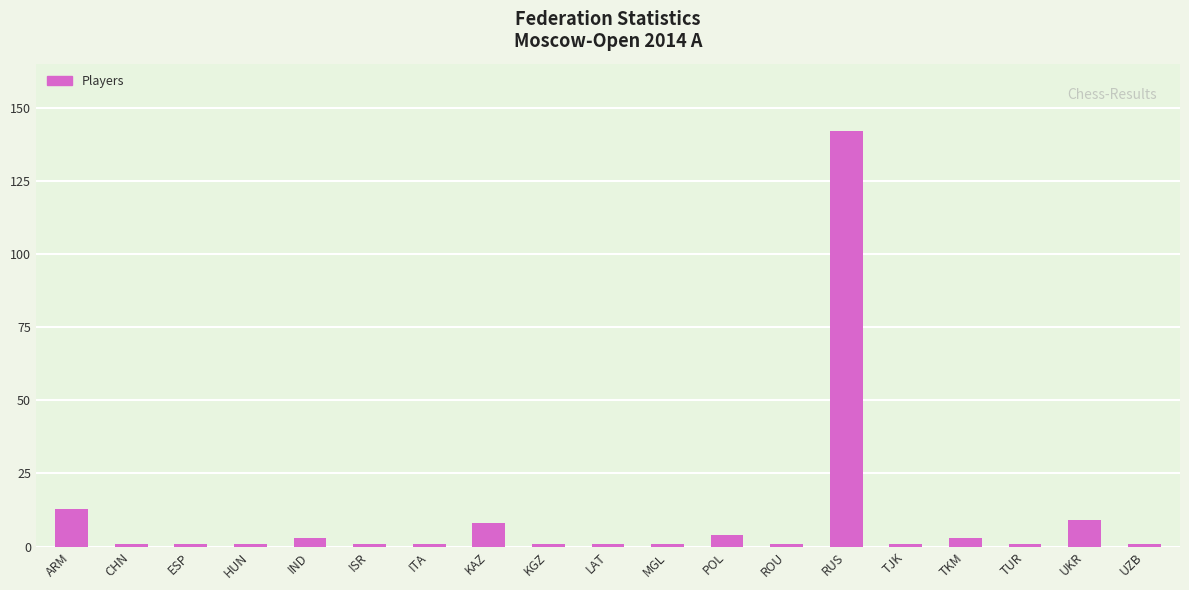

The chart shows a value of 9 at UKR. True or false?

True